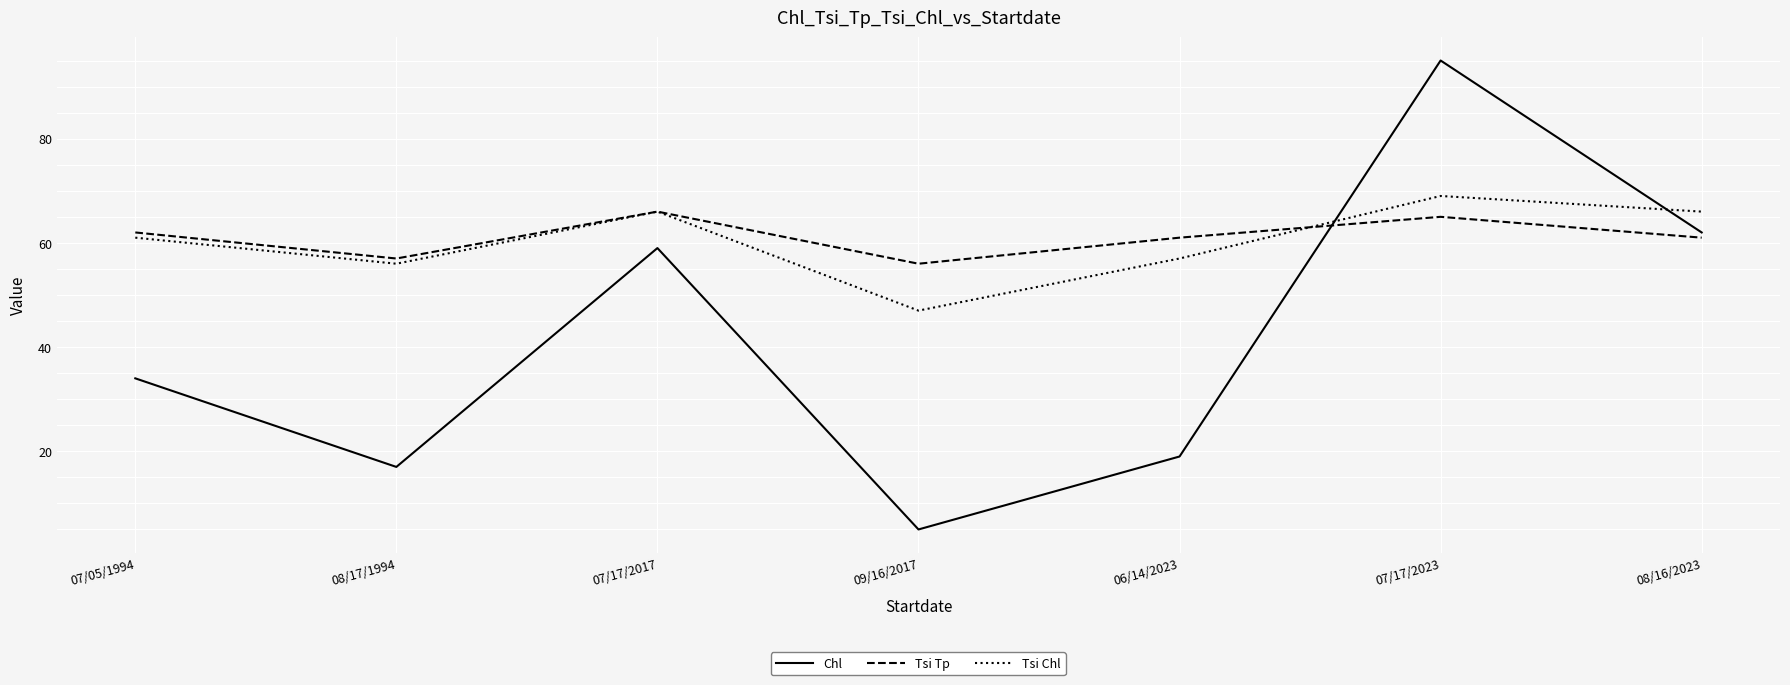

True or false: Chl and Tsi Tp cross at least once.

True